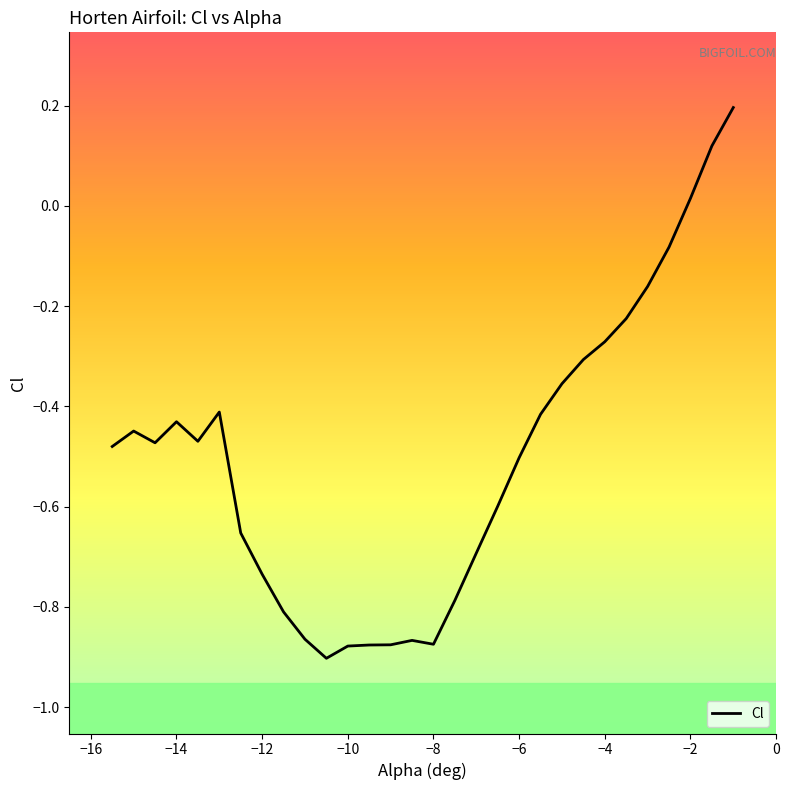

How many data points does each series have?

30